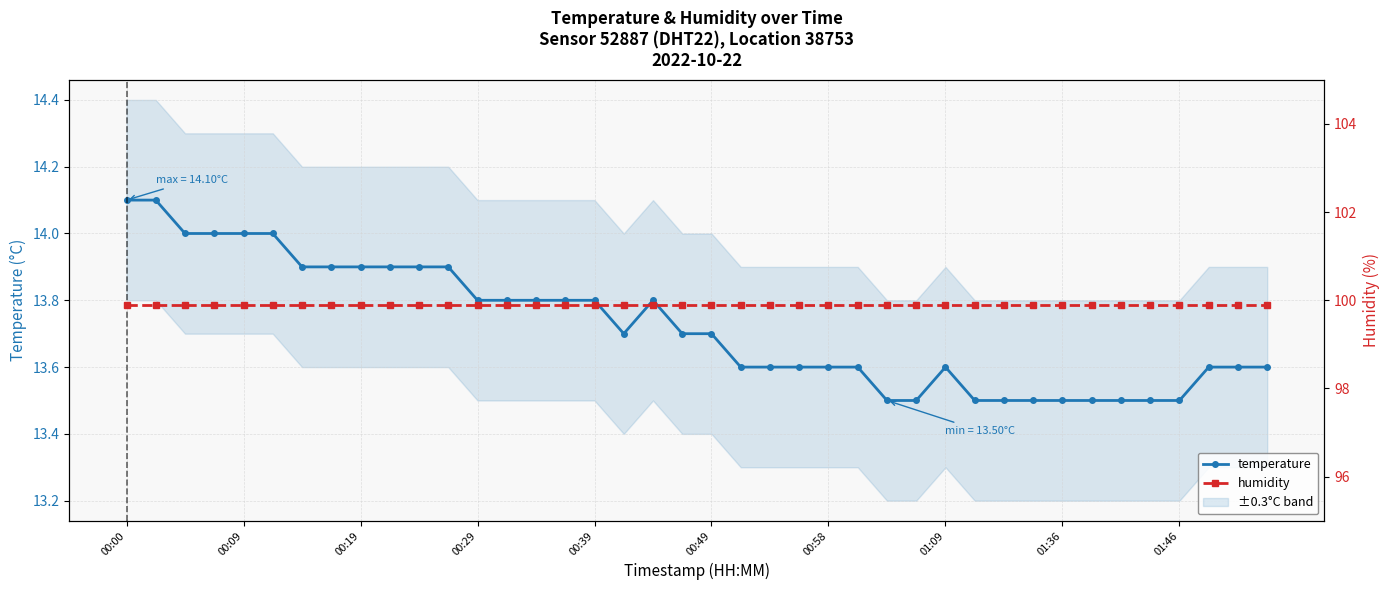

Does the chart display data point markers on the line(s)?

Yes